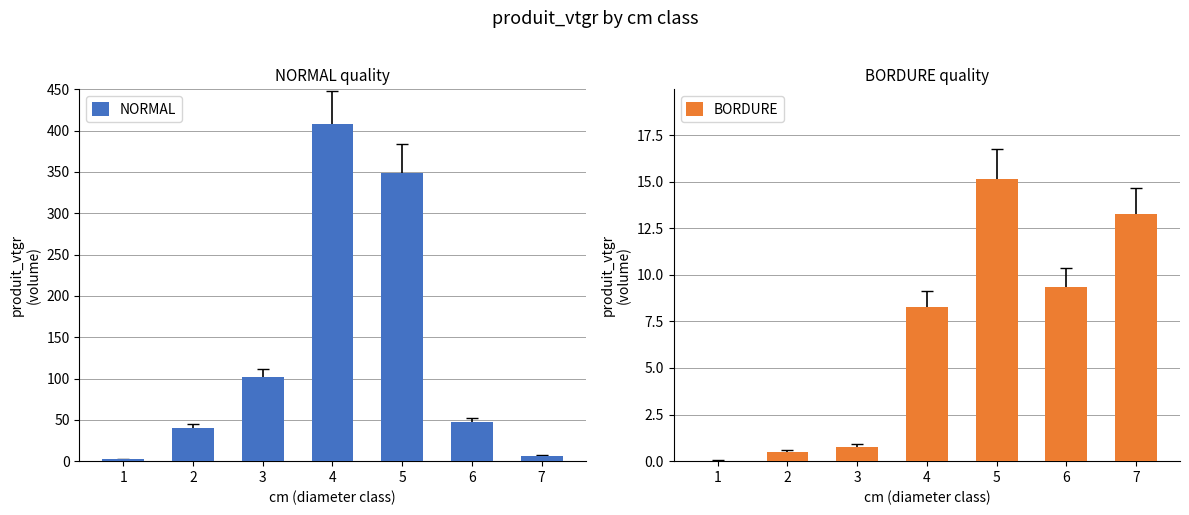

Between 4 and 6, which series saw the biggest shift?

NORMAL